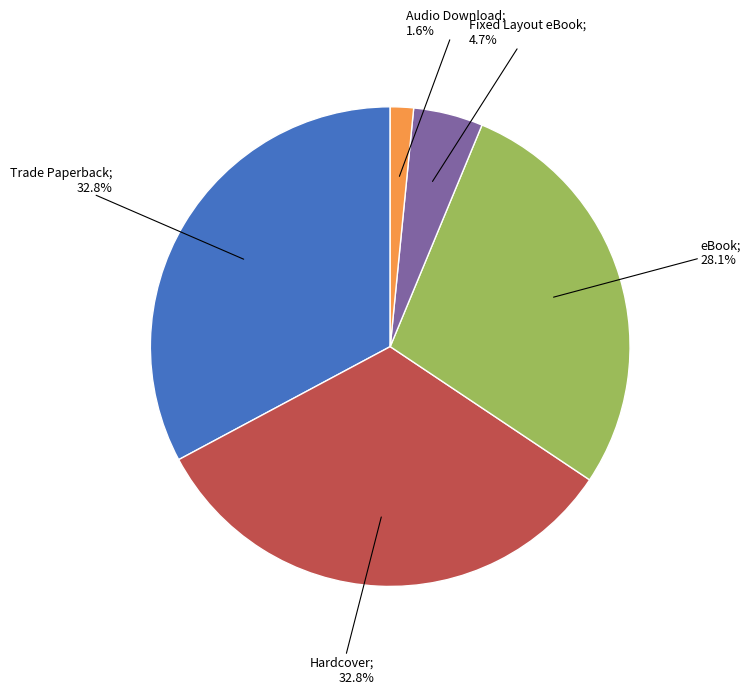

Does any single category account for the majority?

No